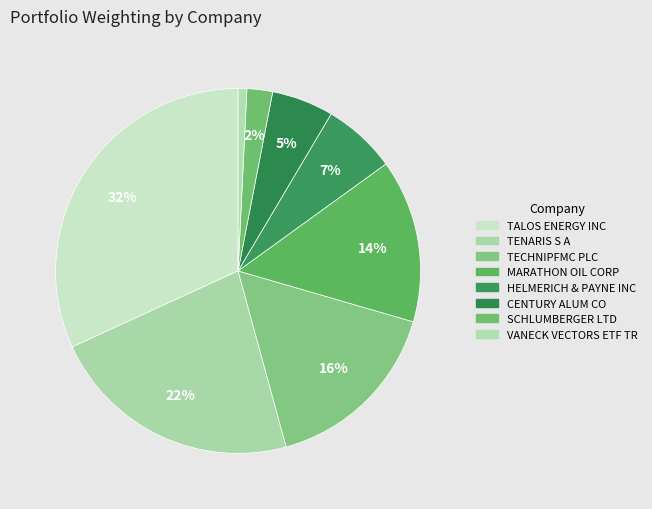

To the nearest percent, what is the combined percentage of TALOS ENERGY INC and MARATHON OIL CORP?

46%